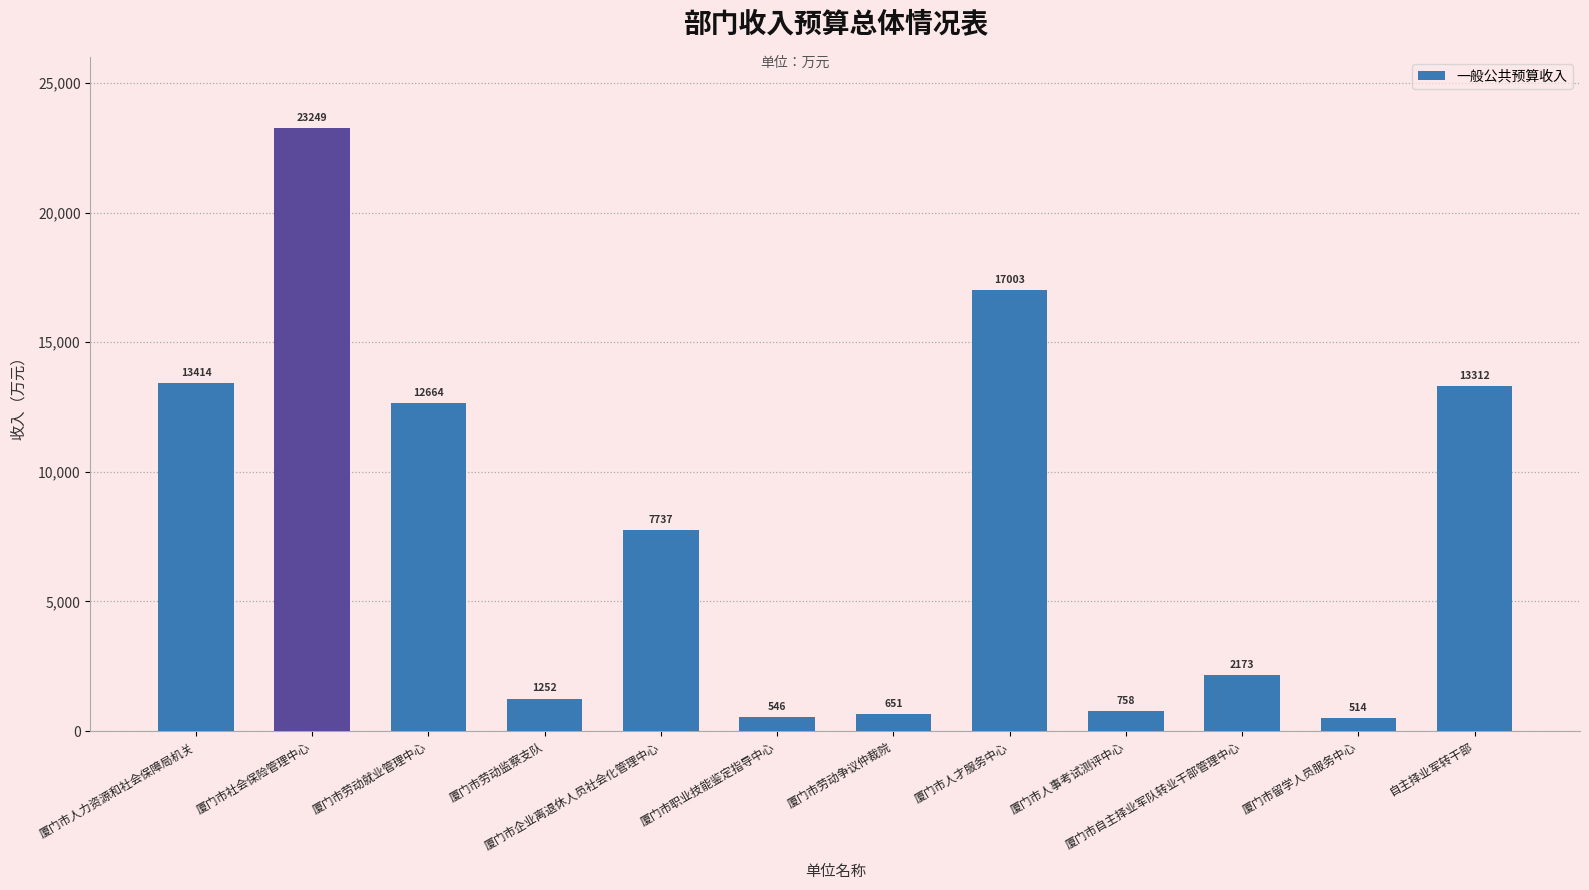

At which category does the chart reach its peak across all series?

厦门市社会保险管理中心